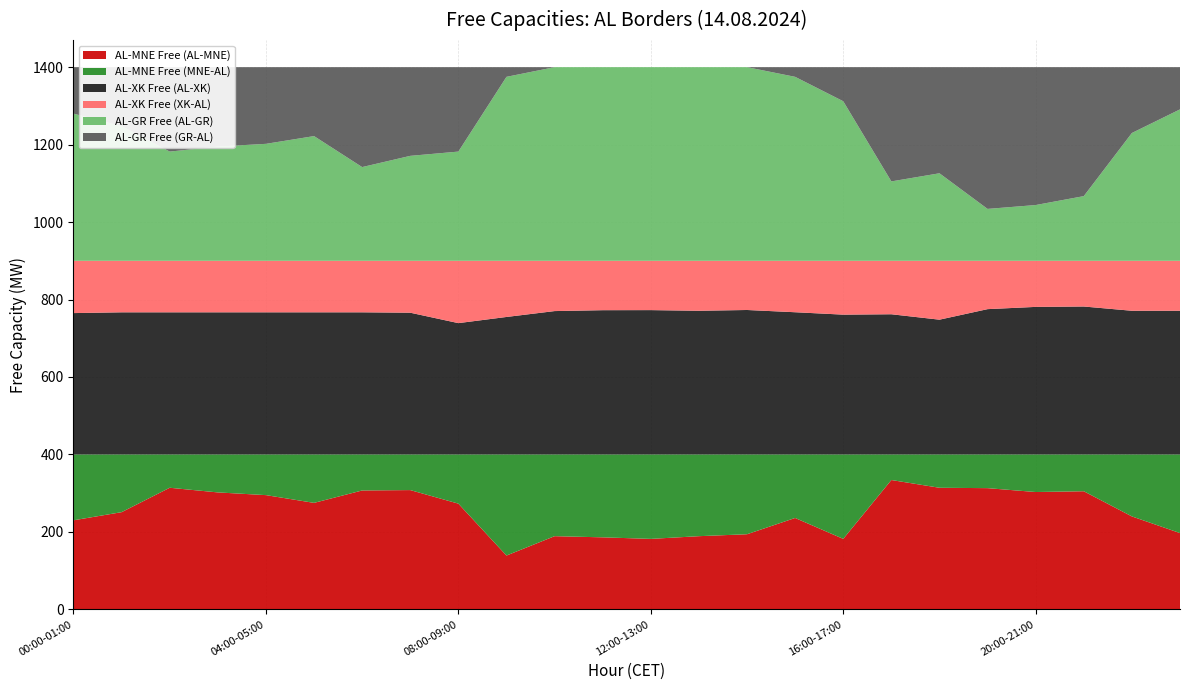

Reading left to right, what are all the values shown in this chart?

AL-MNE Free (AL-MNE): 230.0	251.0	314.0	302.0	295.0	275.0	307.0	308.0	273.0	139.0	189.0	186.0	182.0	189.0	194.0	236.0	182.0	334.0	314.0	313.0	303.0	305.0	240.0	197.0
AL-MNE Free (MNE-AL): 170.0	149.0	86.0	98.0	105.0	125.0	93.0	92.0	127.0	261.0	211.0	214.0	218.0	211.0	206.0	164.0	218.0	66.0	86.0	87.0	97.0	95.0	160.0	203.0
AL-XK Free (AL-XK): 365.0	367.0	367.0	367.0	367.0	367.0	367.0	366.0	339.1	355.0	370.2	372.5	372.7	371.0	373.0	367.2	361.0	362.0	348.0	375.2	381.0	382.0	371.0	371.0
AL-XK Free (XK-AL): 135.0	133.0	133.0	133.0	133.0	133.0	133.0	134.0	160.9	145.0	129.8	127.5	127.3	129.0	127.0	132.8	139.0	138.0	152.0	124.8	119.0	118.0	129.0	129.0
AL-GR Free (AL-GR): 380.0	348.0	282.0	295.0	302.0	322.0	242.0	271.0	282.0	475.0	500.0	500.0	500.0	500.0	500.0	475.0	412.0	205.0	226.0	134.0	144.0	167.0	330.0	391.0
AL-GR Free (GR-AL): 120.0	152.0	218.0	205.0	198.0	178.0	258.0	229.0	218.0	25.0	0.0	0.0	0.0	0.0	0.0	25.0	88.0	295.0	274.0	366.0	356.0	333.0	170.0	109.0